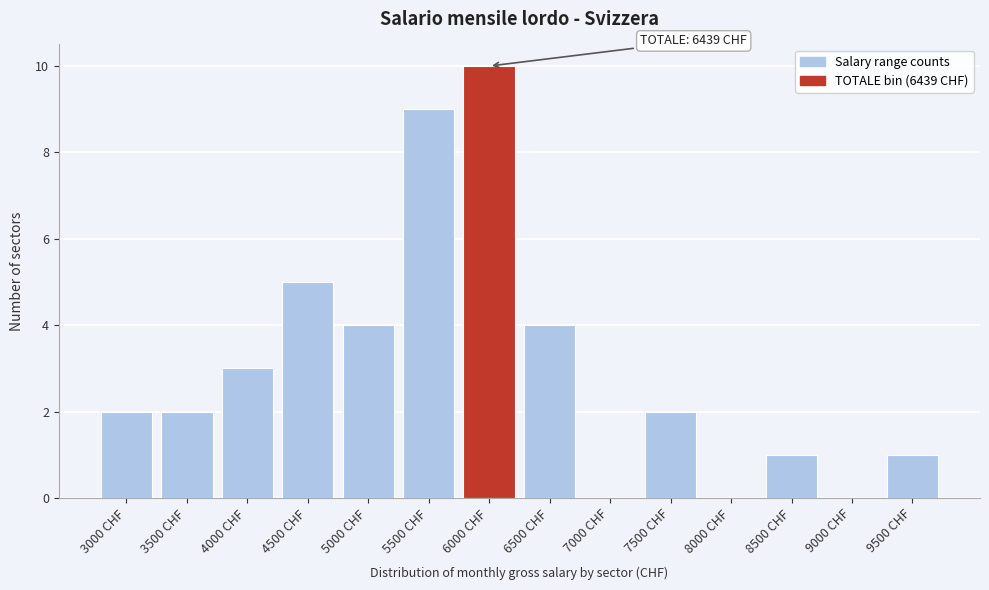

Reading left to right, transcribe all the data shown in this chart.

3000 CHF=2	3500 CHF=2	4000 CHF=3	4500 CHF=5	5000 CHF=4	5500 CHF=9	6000 CHF=10	6500 CHF=4	7000 CHF=0	7500 CHF=2	8000 CHF=0	8500 CHF=1	9000 CHF=0	9500 CHF=1